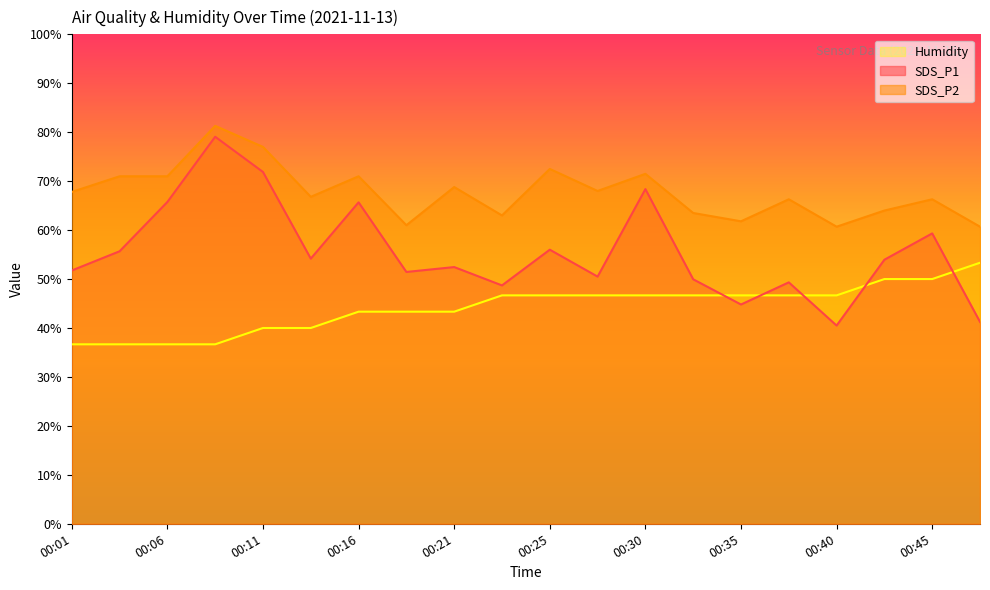

How many lines are shown in the chart?

3